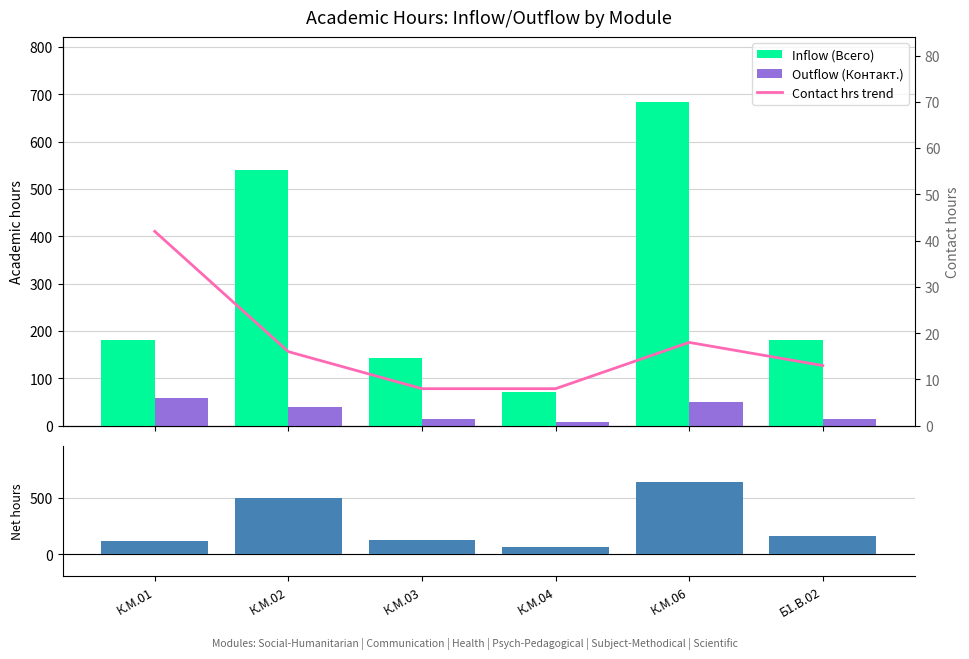

Is the value of Outflow (Контакт.) at Б1.В.02 greater than the value of Contact hrs trend at К.М.02?

No